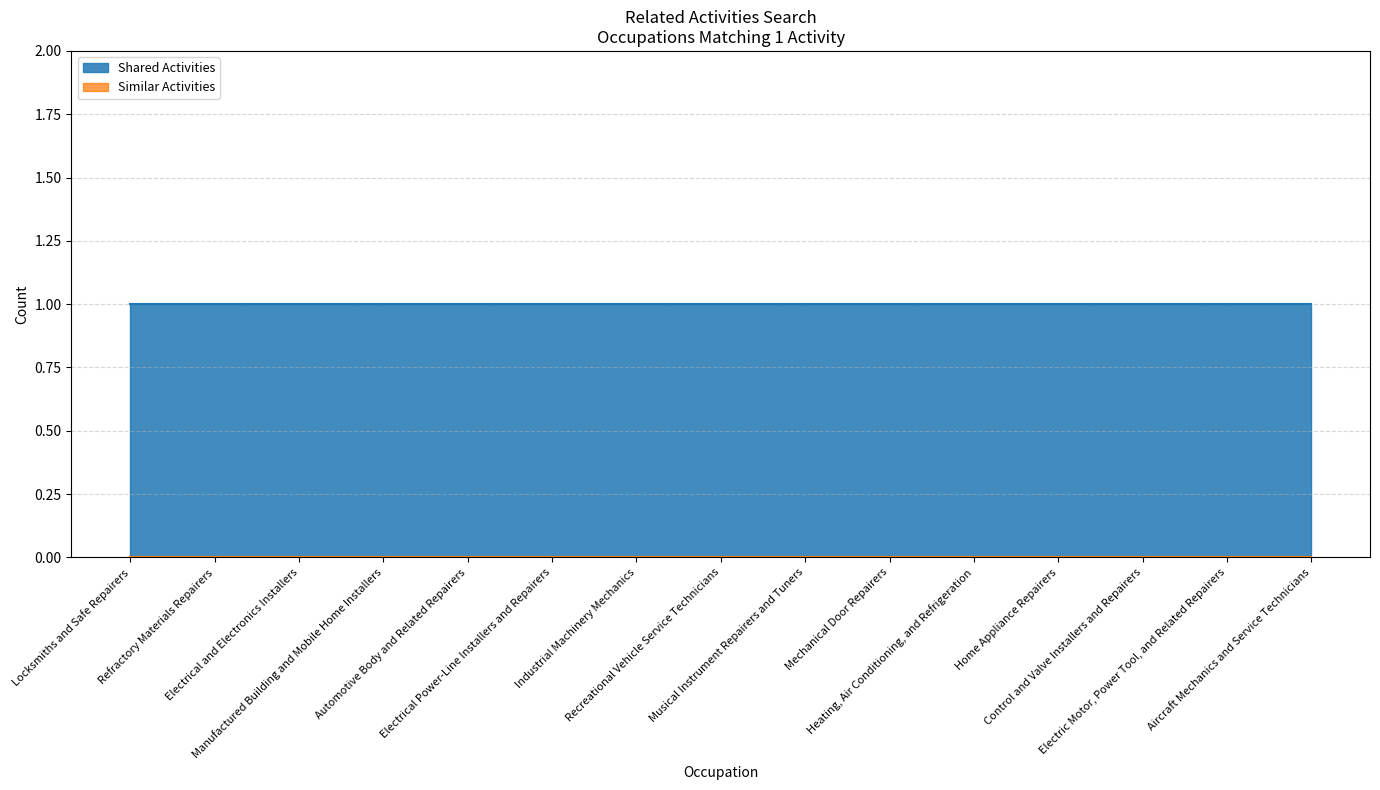

Rank the series at Mechanical Door Repairers from highest to lowest value.

Shared Activities, Similar Activities